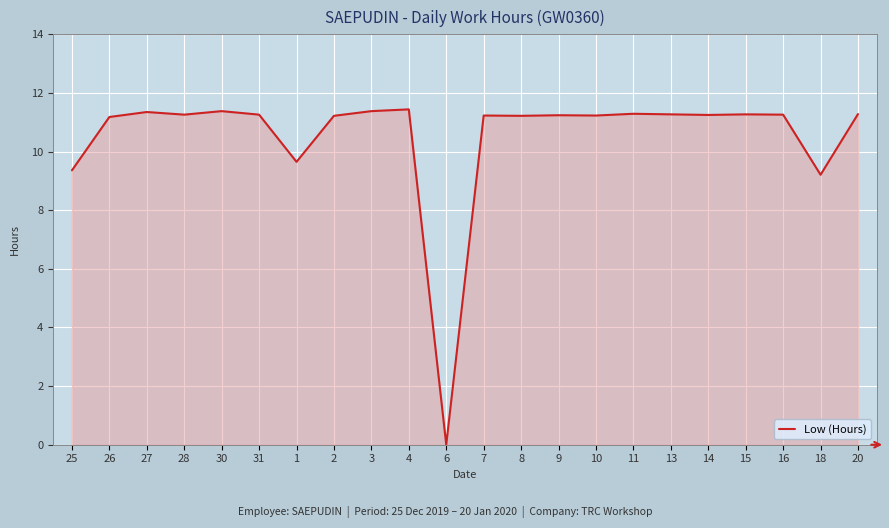

Where does the data first go above 11?

26